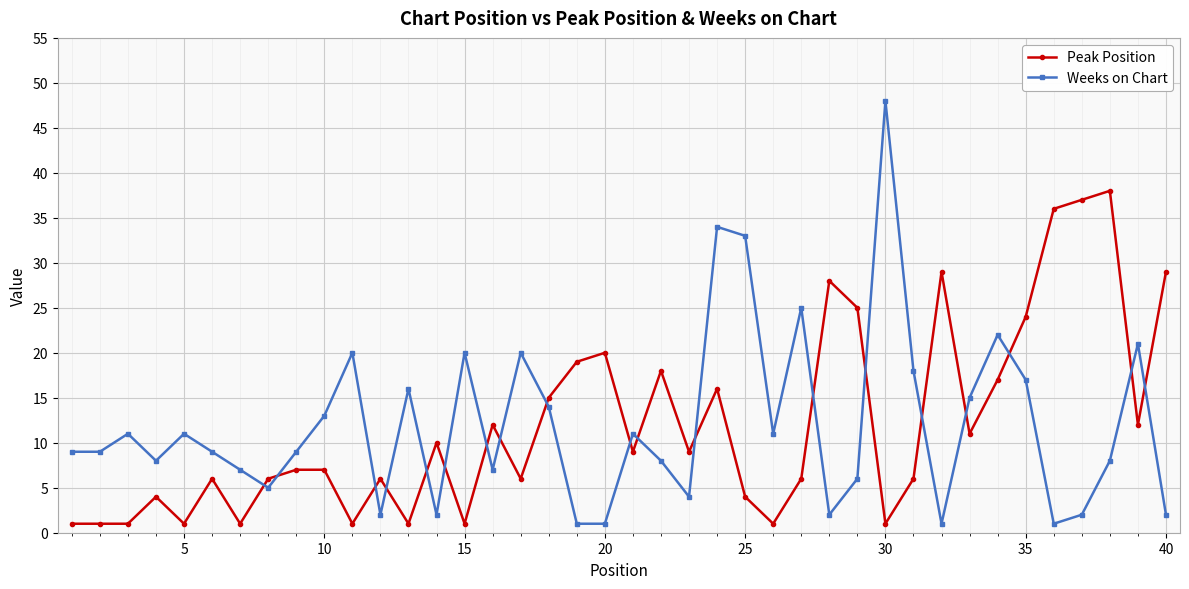

List the series in order of their peak value, lowest first.

Peak Position, Weeks on Chart